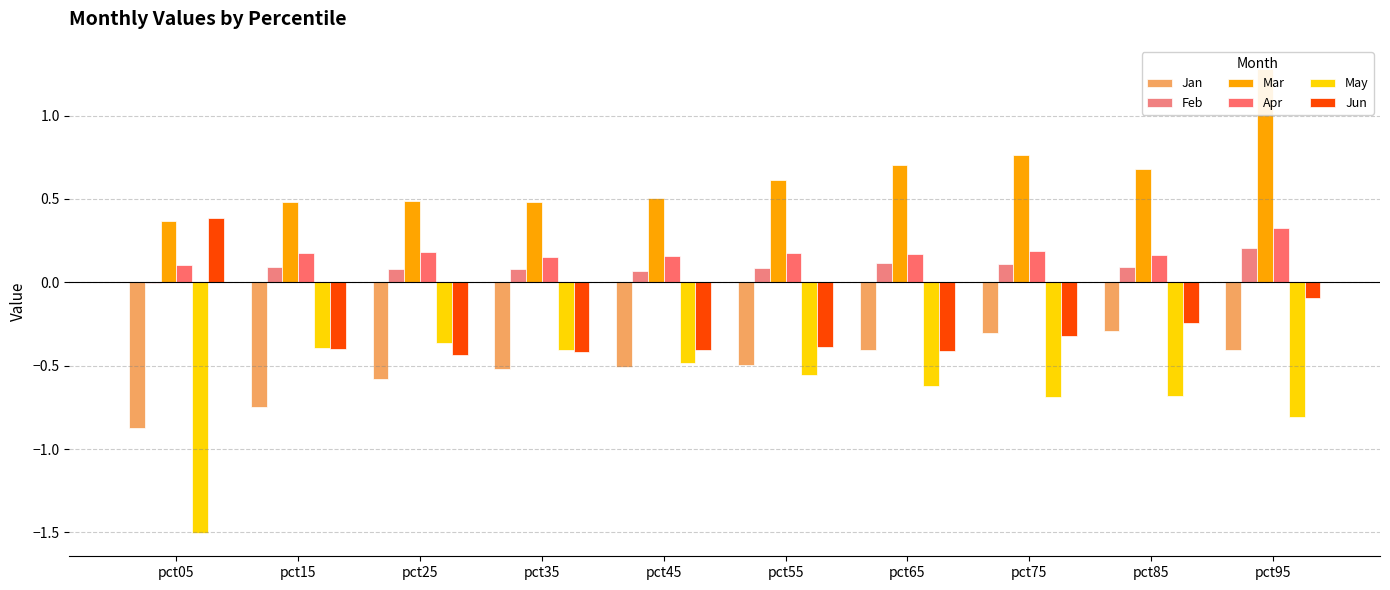

List the labels in order of May value, smallest first.

pct05, pct95, pct75, pct85, pct65, pct55, pct45, pct35, pct15, pct25